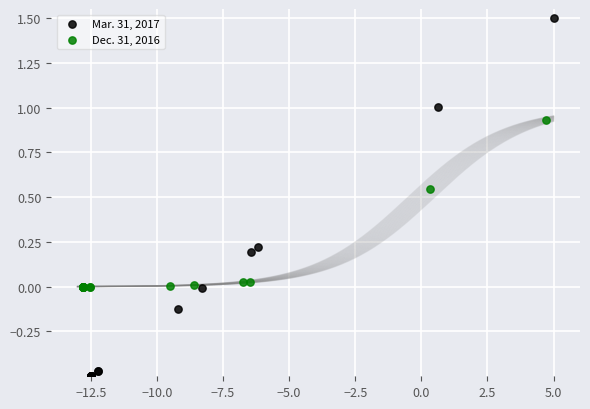

What are all the series names shown in the legend?

Mar. 31, 2017, Dec. 31, 2016